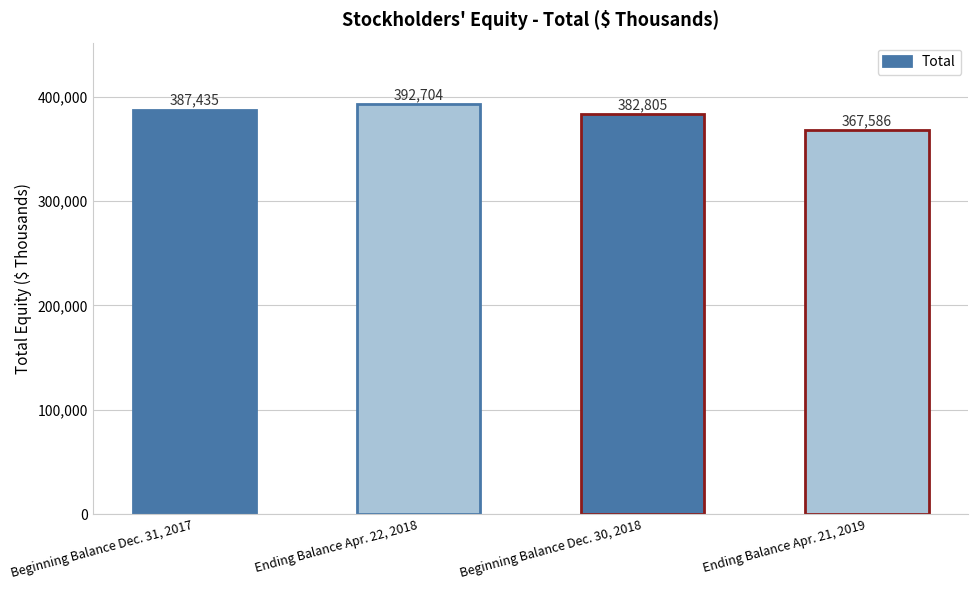

What is the difference between the second highest and second lowest values?

4630